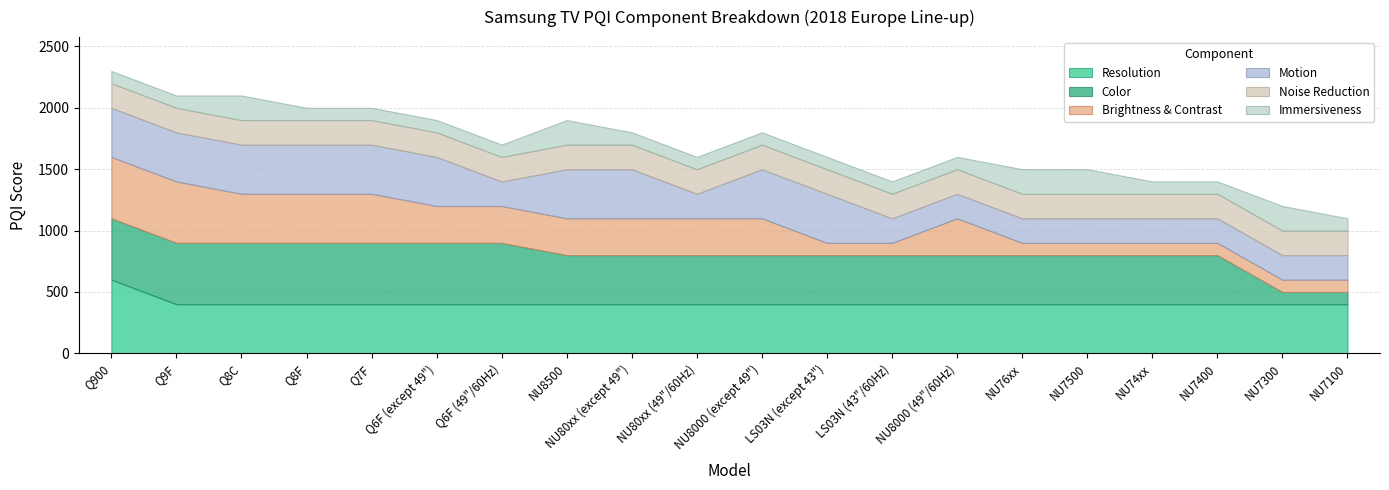

What is the label of the 7th point from the right?

NU8000 (49"/60Hz)